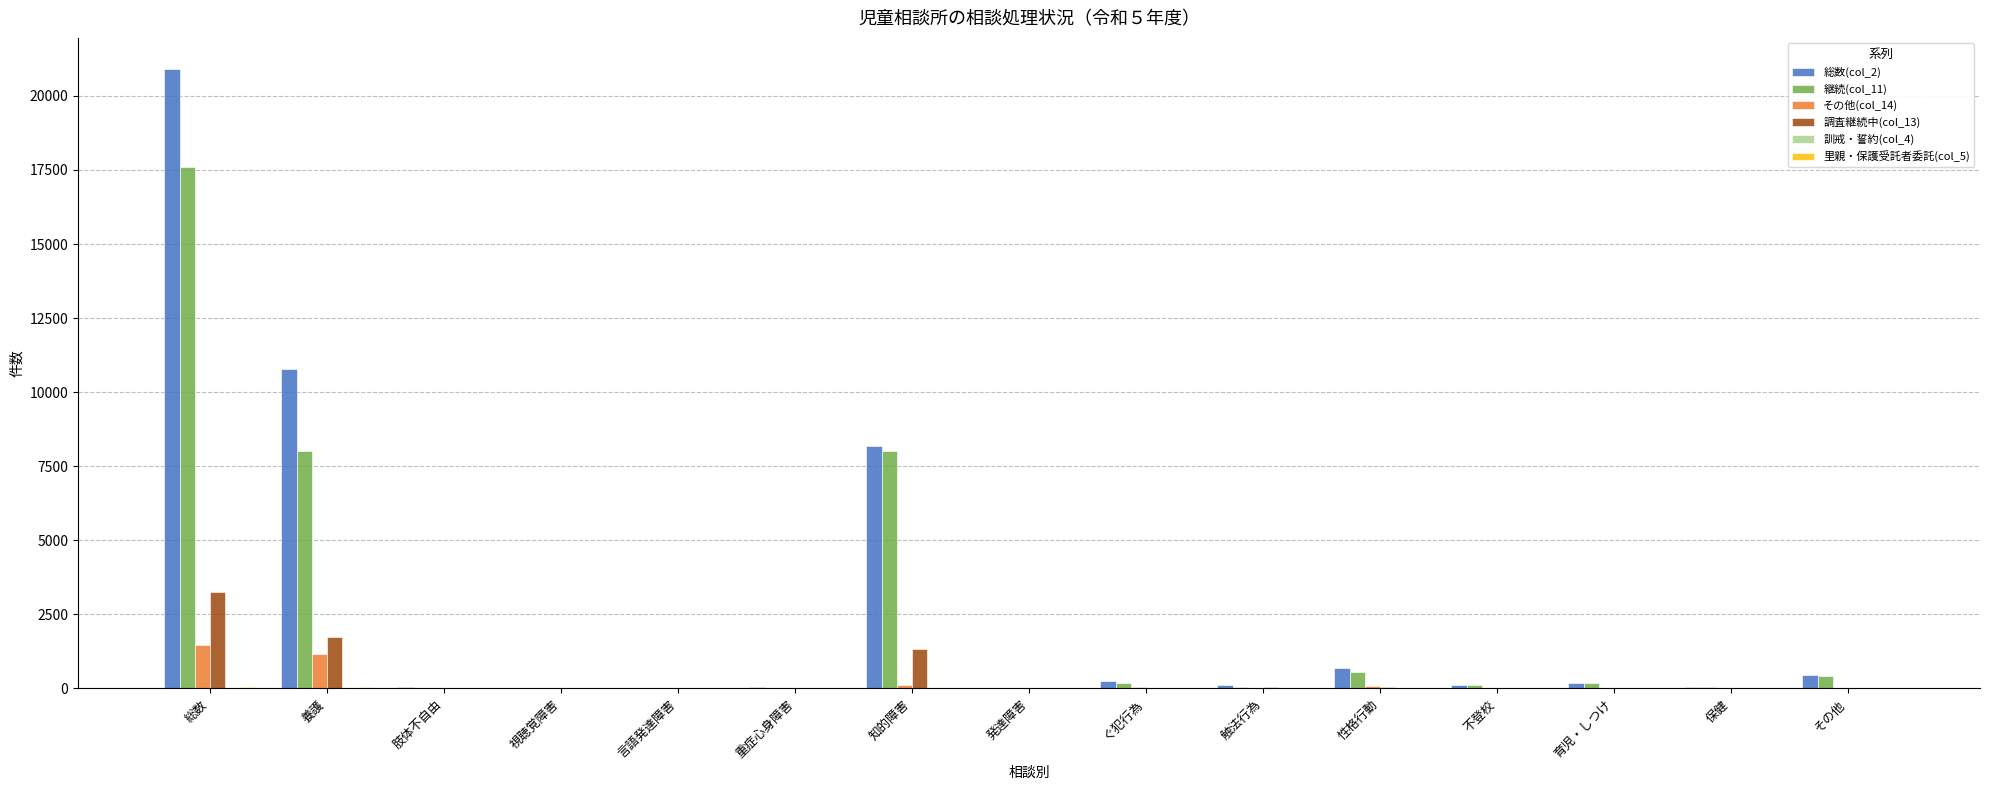

At which label does 継続(col_11) reach its peak?

総数